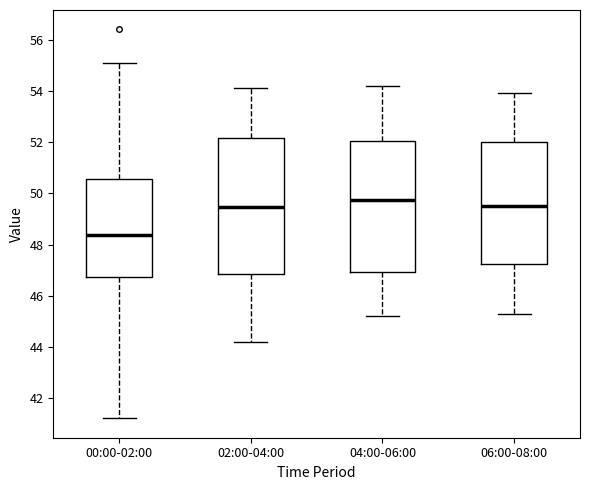

Reading left to right, transcribe this box plot: for each box, give where its median line is, the range the box spans, and where its two whiskers end, as read against the y-axis. The values are not printed on the chart, so give them approximately, as read against the axis.

00:00-02:00: median 48.4, box 46.8 to 50.6, whiskers 41.2 to 55.2
02:00-04:00: median 49.4, box 46.8 to 52.2, whiskers 44.2 to 54.2
04:00-06:00: median 49.8, box 47.0 to 52.0, whiskers 45.2 to 54.2
06:00-08:00: median 49.6, box 47.2 to 52.0, whiskers 45.4 to 54.0